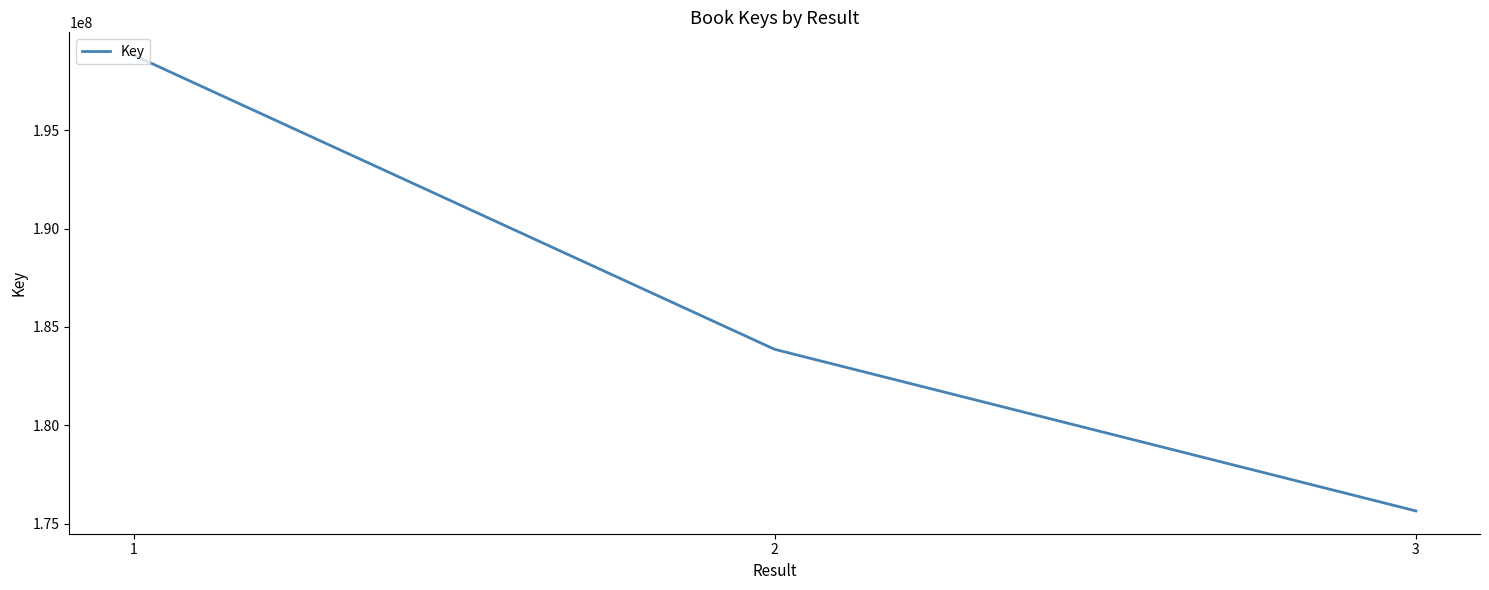

Reading left to right, list all the values displayed in this chart.

198814105	183862856	175652484